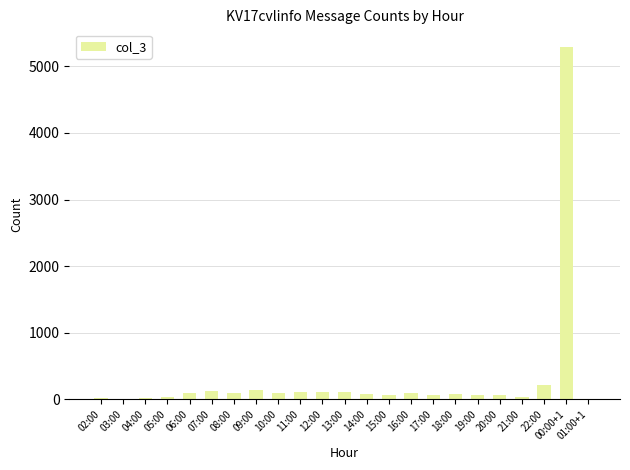

Where is the data nearest to the value 2651?

22:00